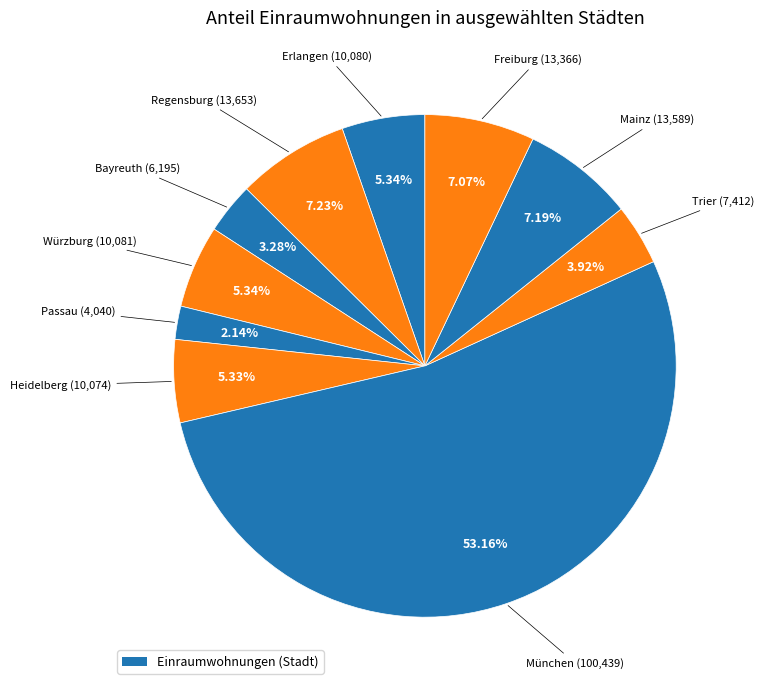

How many slices are in this pie chart?

10